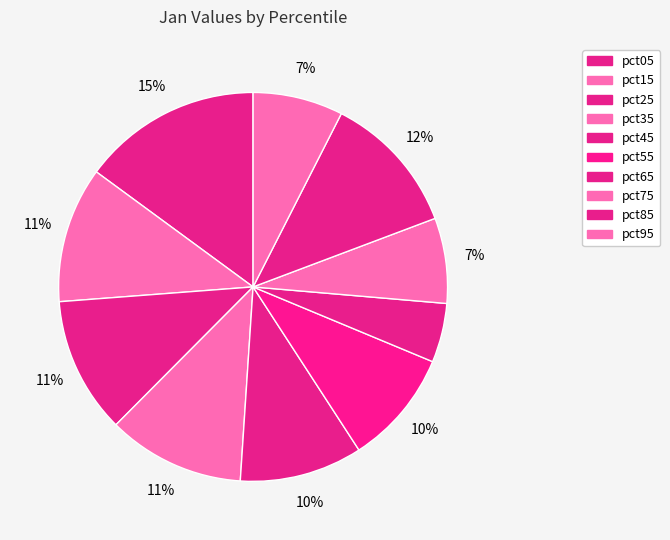

What is the largest slice in the pie chart?

pct05